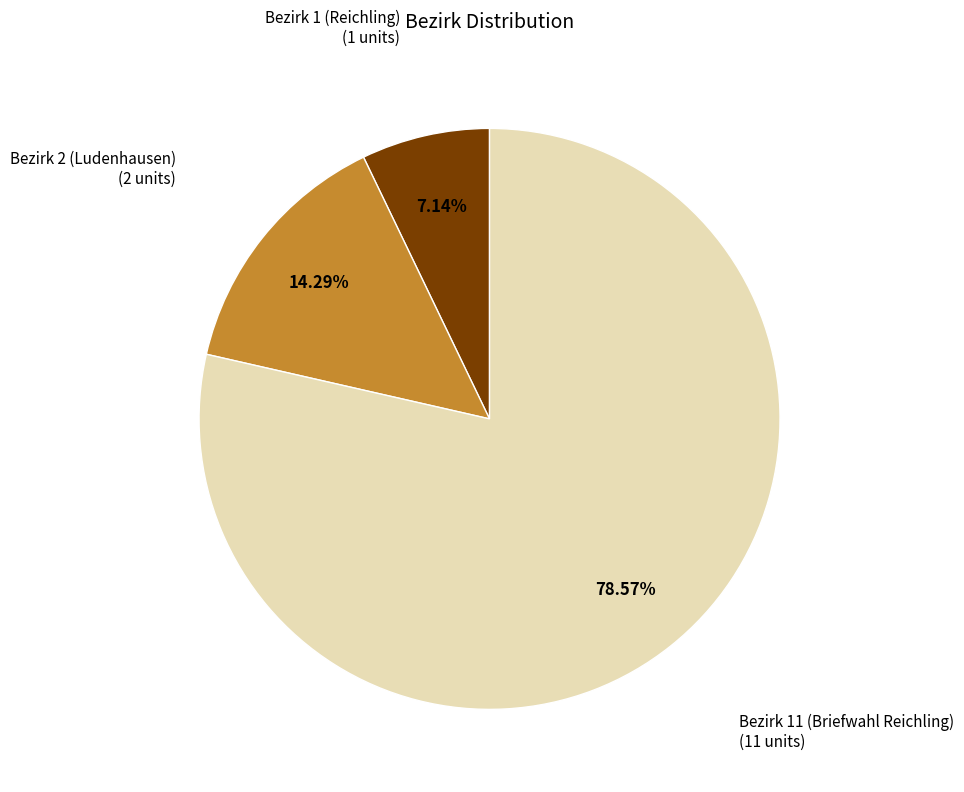

What is the smallest slice in the pie chart?

Bezirk 1 (Reichling)